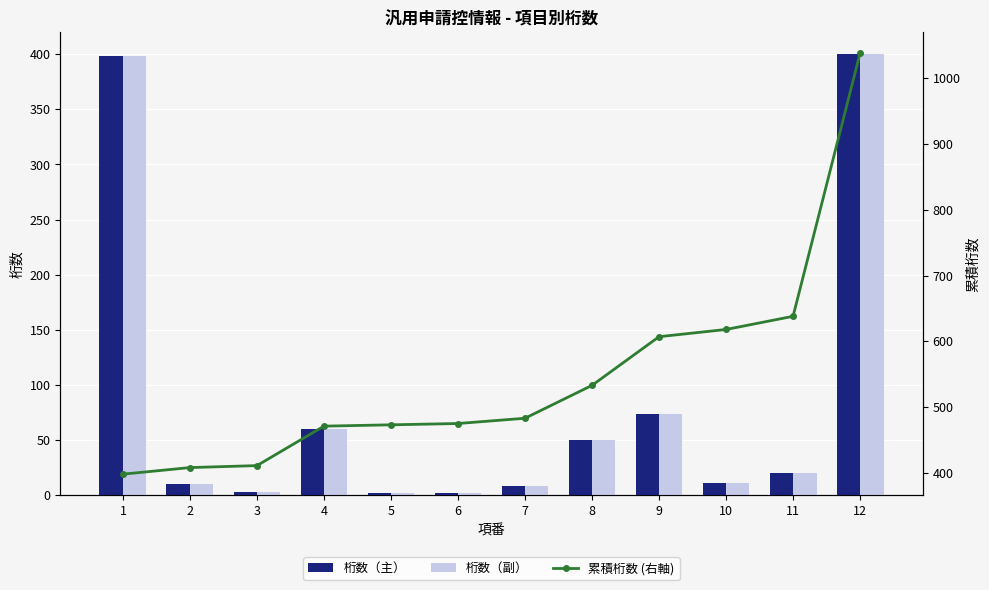

Rank the series by their maximum value, from highest to lowest.

累積桁数 (右軸), 桁数（主）, 桁数（副）